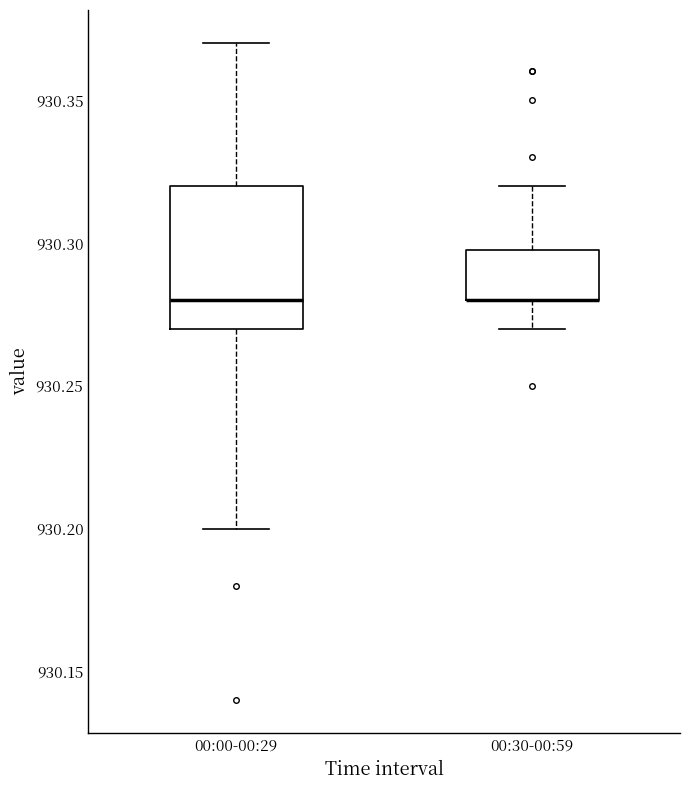

Where does the upper whisker of the box for 00:30-00:59 end on the y-axis? The values are not printed on the chart, so give them approximately, as read against the axis.

930.32